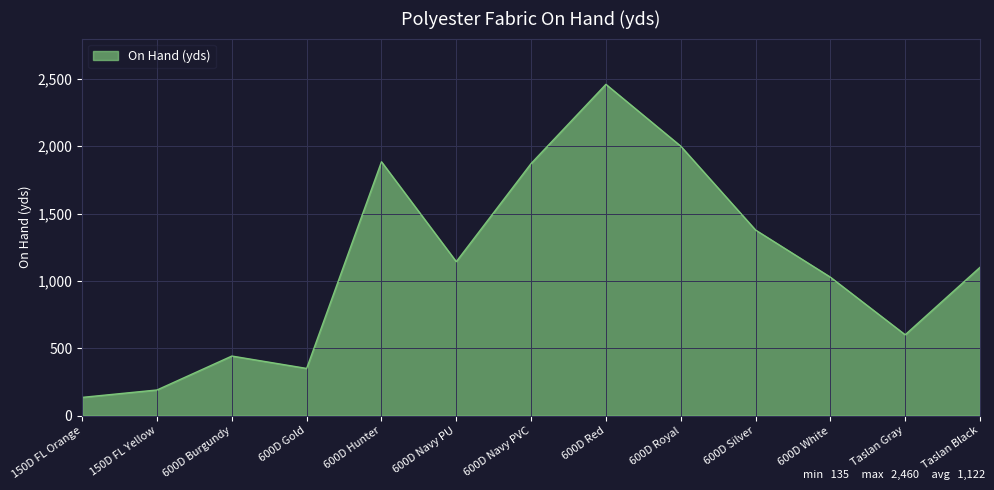

The chart shows a value of 135 at 150D FL Orange. True or false?

True